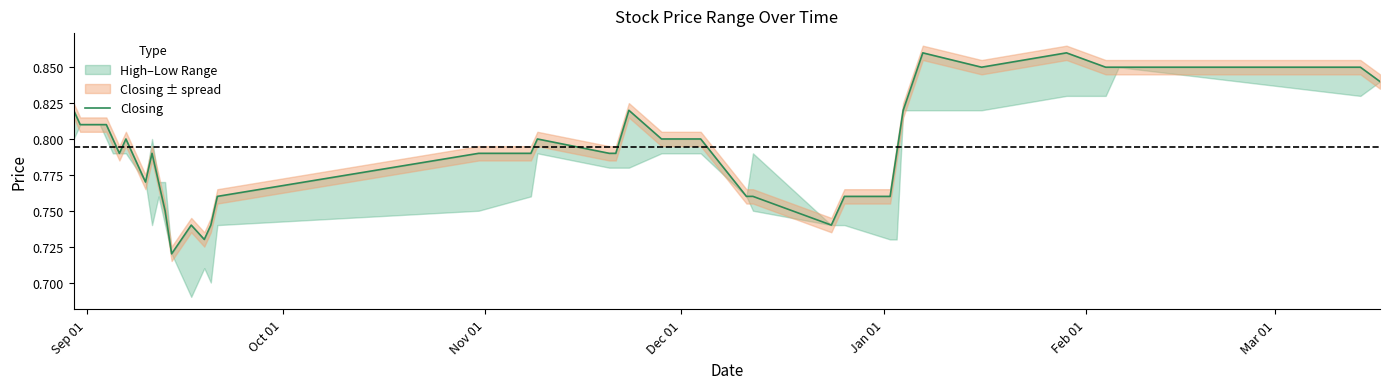

Reading left to right, extract all data points from this chart.

0.8	0.8	0.8	0.8	0.8	0.8	0.8	0.8	0.8	0.8	0.8	0.7	0.7	0.7	0.7	0.8	0.8	0.8	0.8	0.8	0.8	0.8	0.8	0.8	0.8	0.8	0.8	0.7	0.8	0.8	0.8	0.8	0.9	0.8	0.9	0.8	0.8	0.8	0.8	0.8